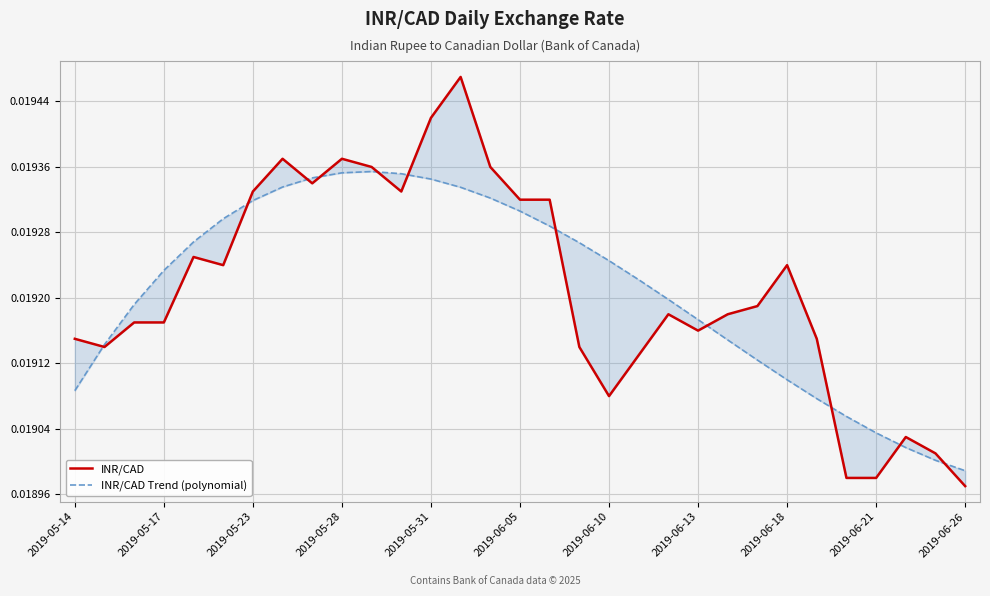

How many intersections are there between INR/CAD and INR/CAD Trend (polynomial)?

11